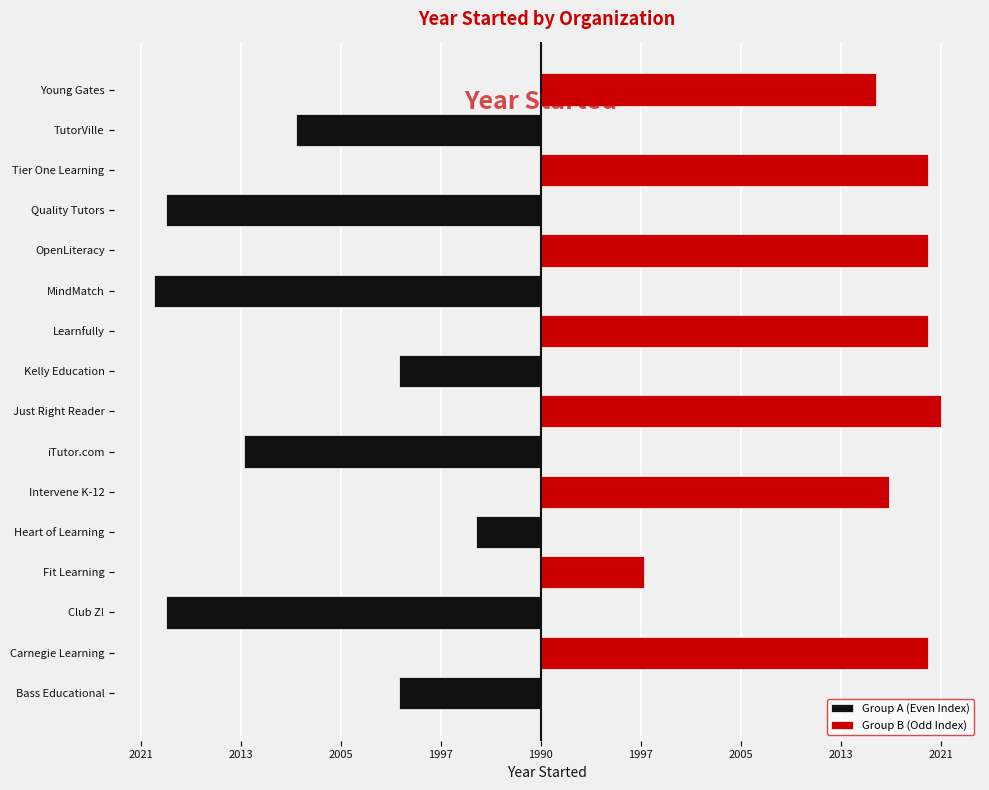

The Group A (Even Index) series shows -5 at 1990. True or false?

True